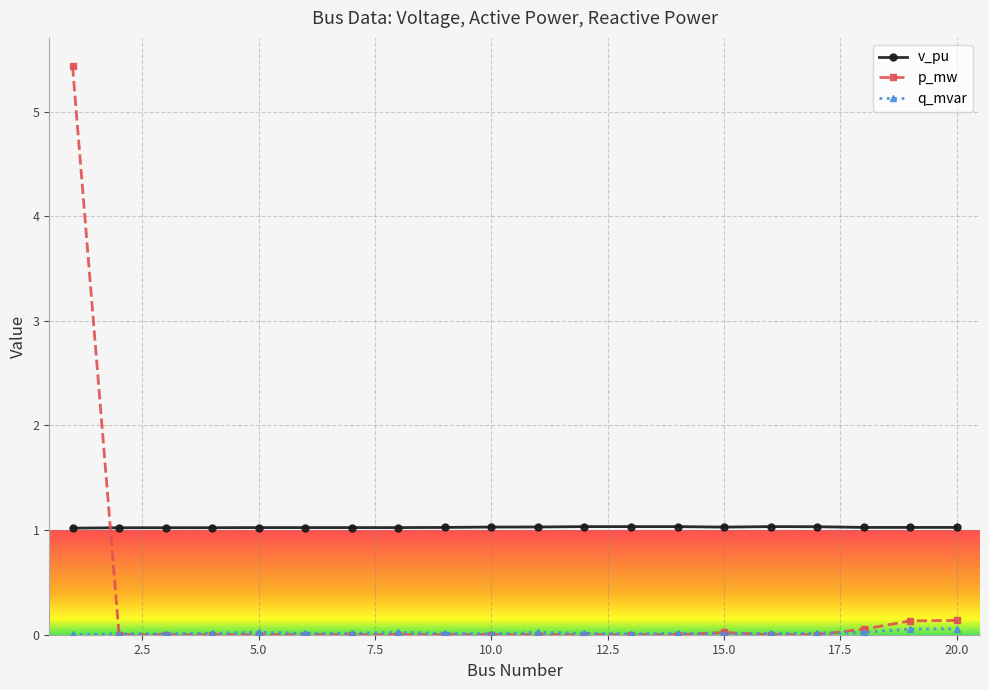

Which series ends up on top after the final intersection of p_mw and v_pu?

v_pu